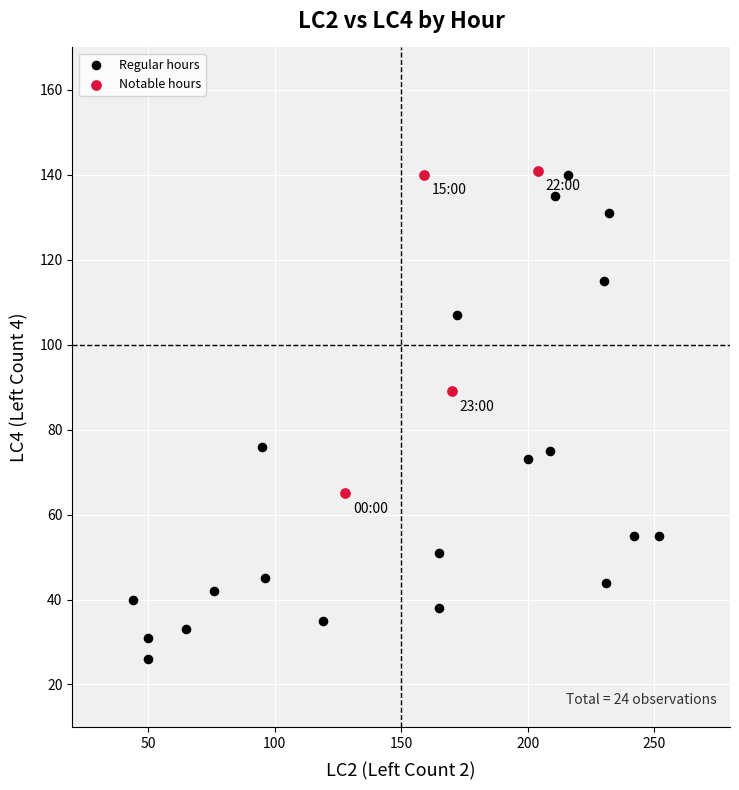

Which series has the widest spread of Y values?

Regular hours